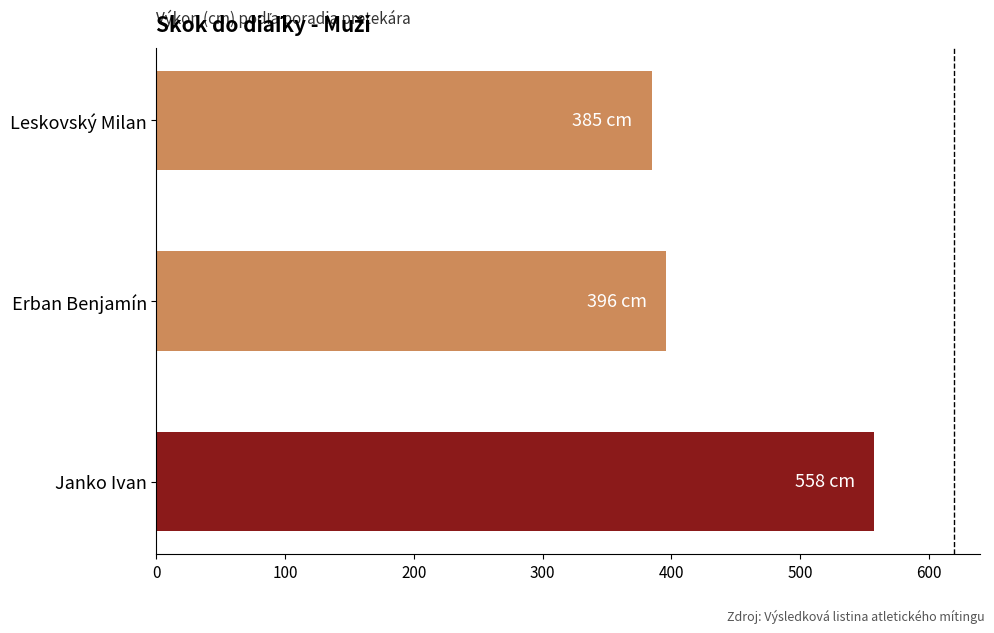

Count the number of categories in the chart.

3